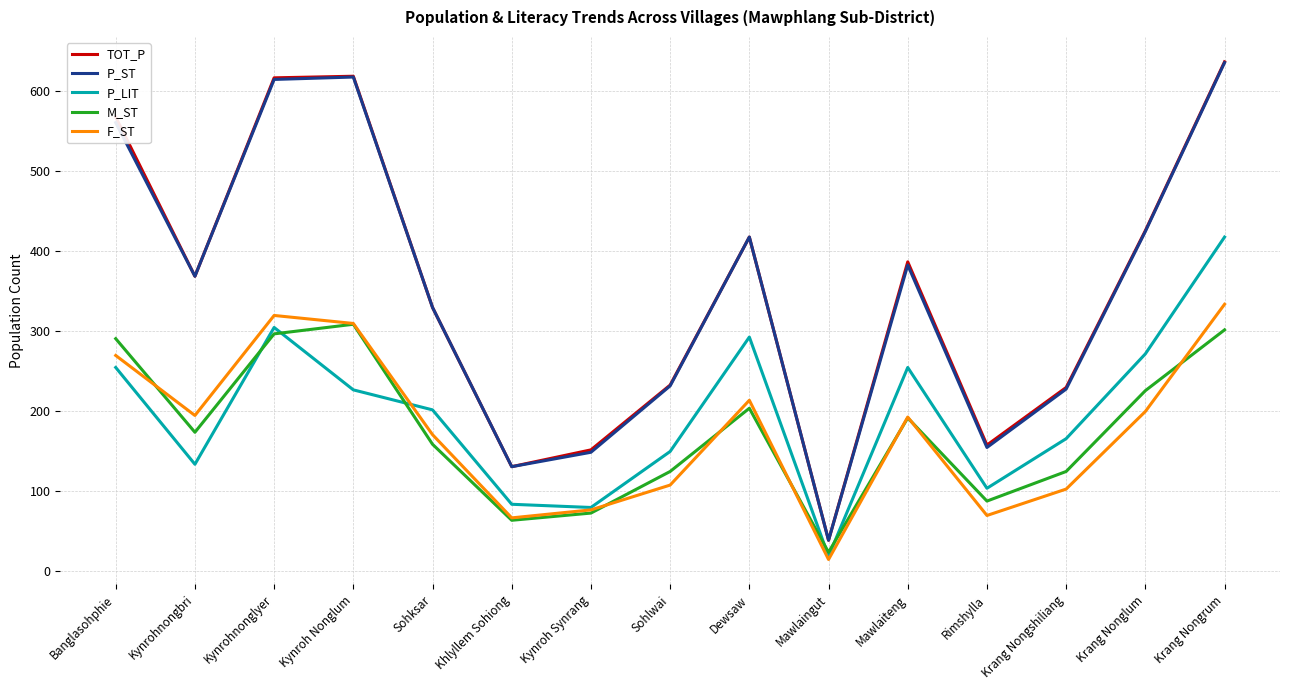

Which series has the largest range (max minus min)?

TOT_P